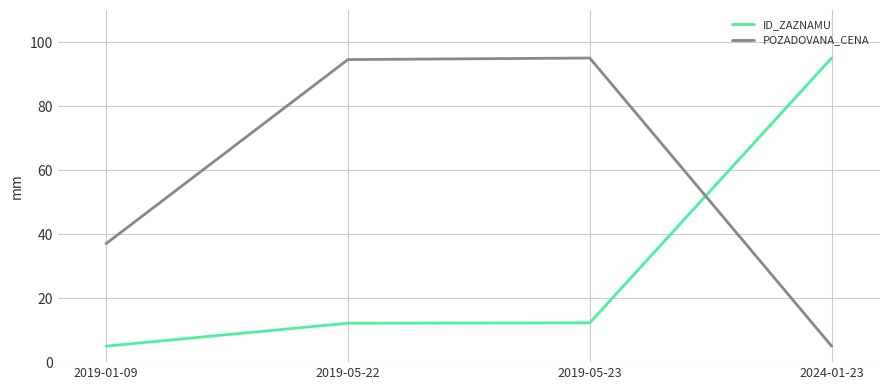

True or false: POZADOVANA_CENA has a value of 44.7 at 2019-05-22.

False